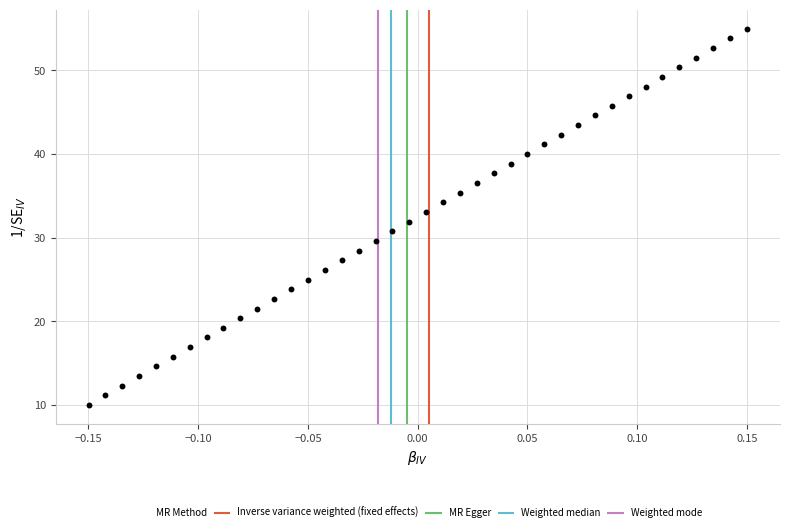

What is the range of X values (max minus min)?

0.3